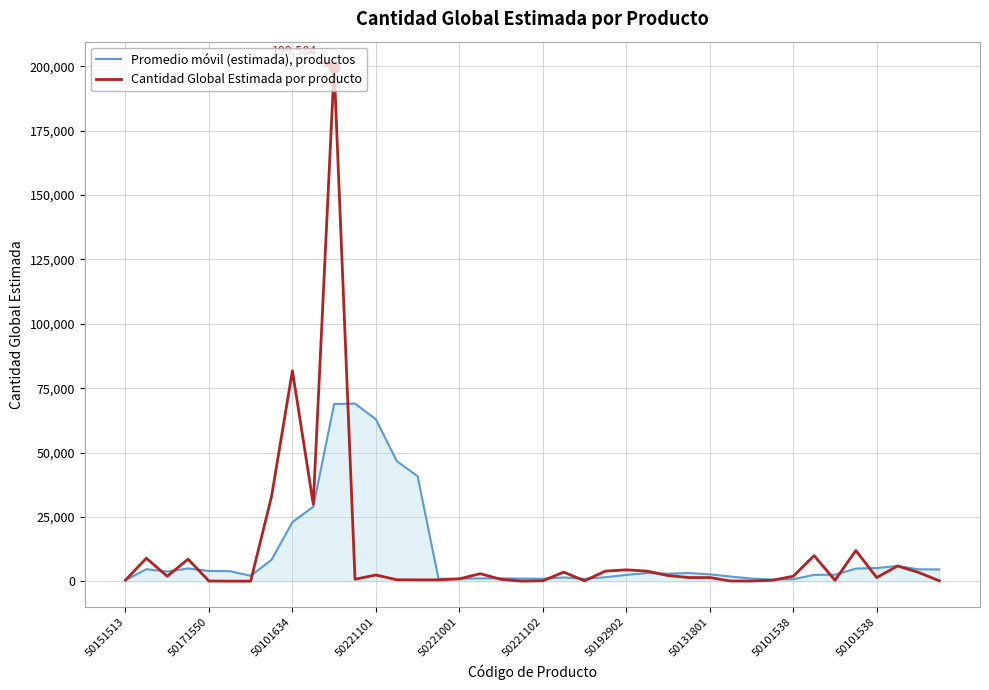

What is the greatest value displayed?

199584.0